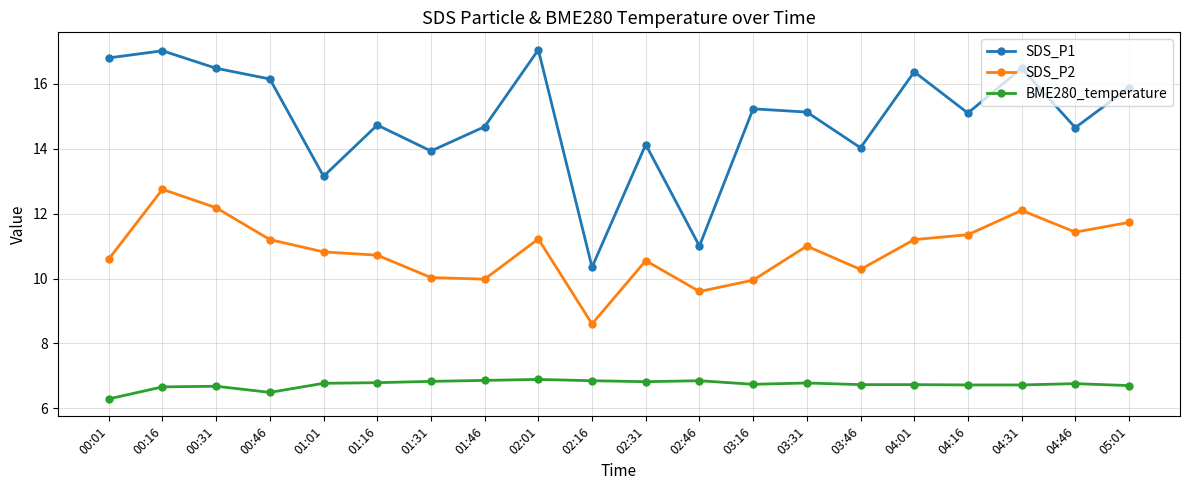

Rank the series by their maximum value, from lowest to highest.

BME280_temperature, SDS_P2, SDS_P1